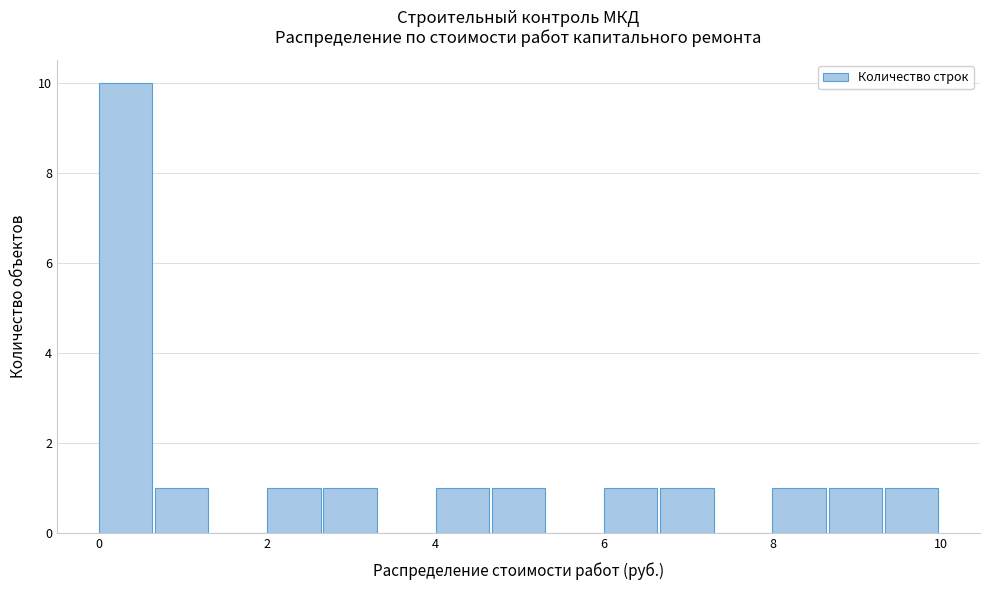

Read against the x-axis, roughly where is the centre of the tallest bar?

0.4